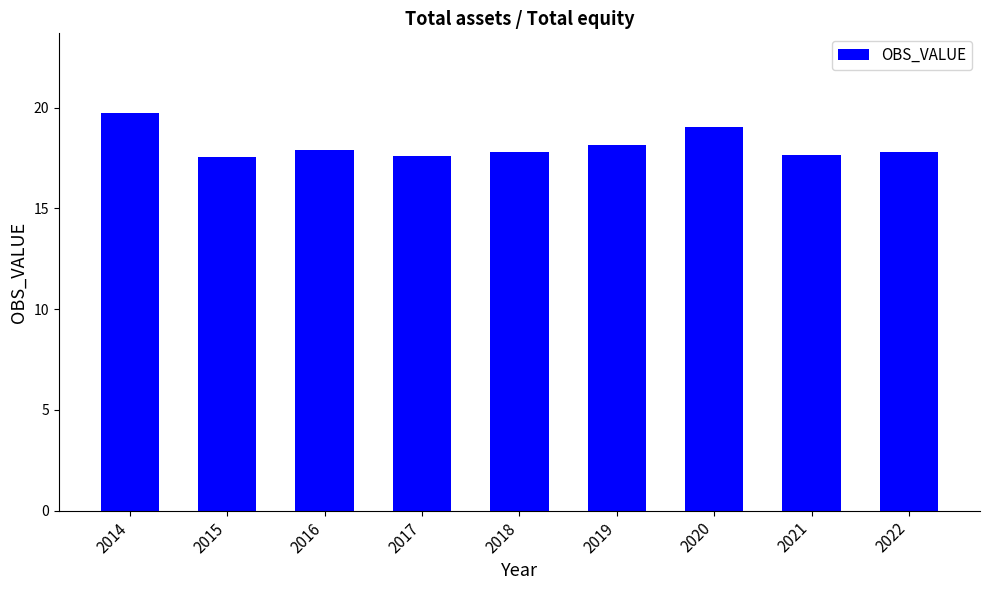

How many distinct data groups are displayed?

1